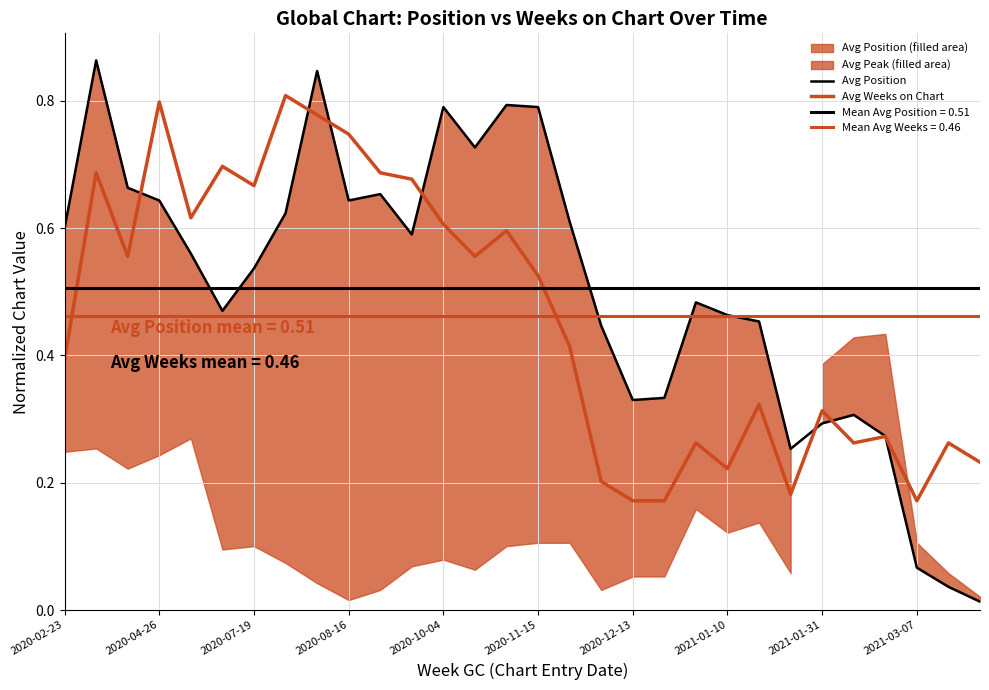

Does the chart display data point markers on the line(s)?

No